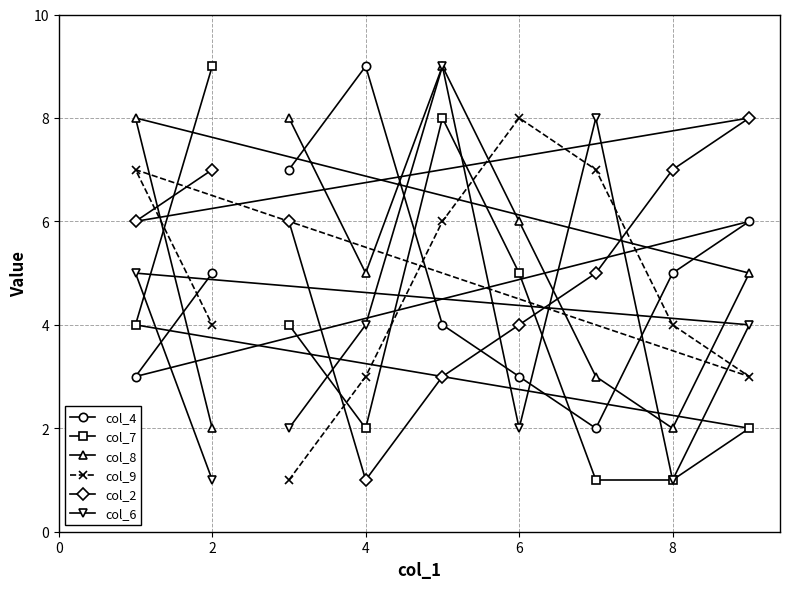

What is the sum of all col_9 values?

43